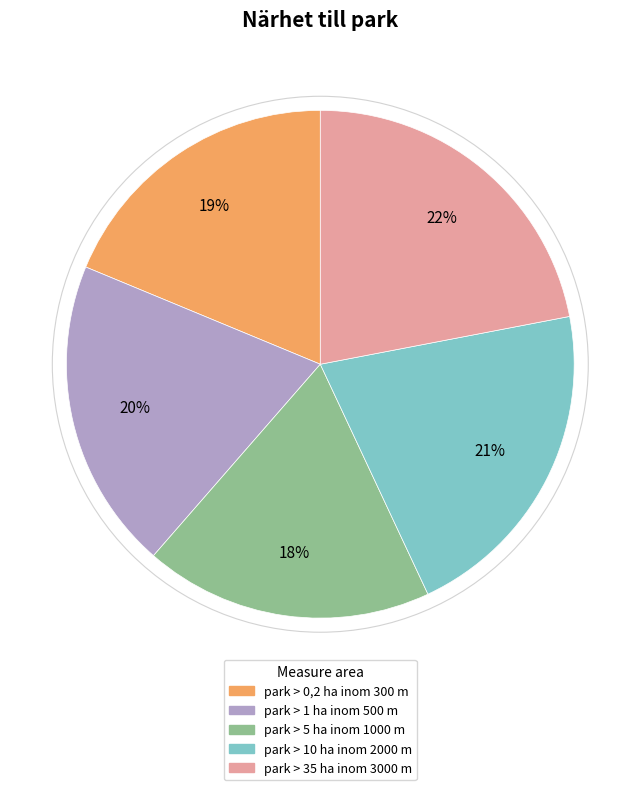

Is there a majority slice in this chart?

No